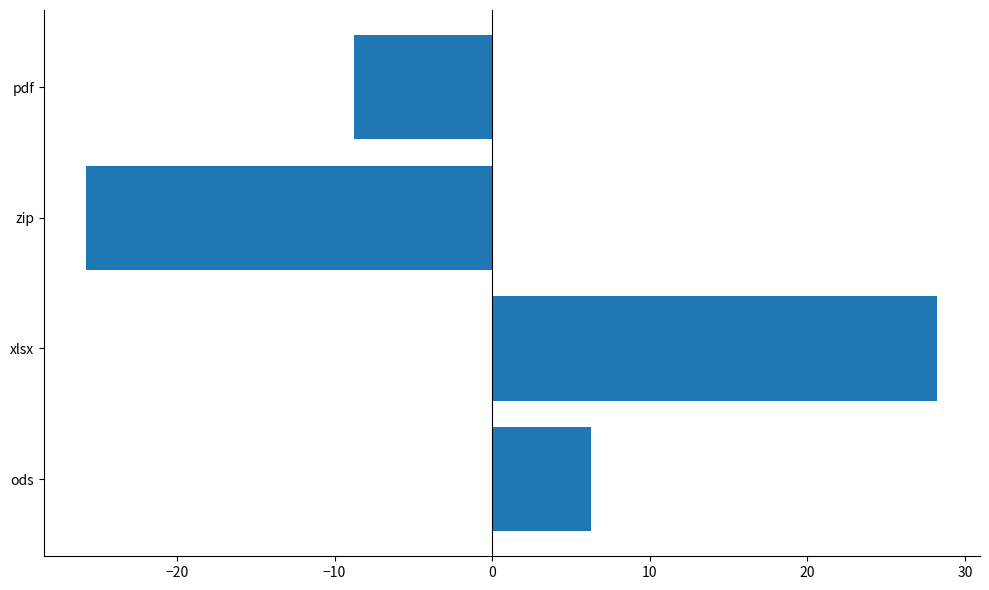

Which label corresponds to the largest value in the chart?

xlsx